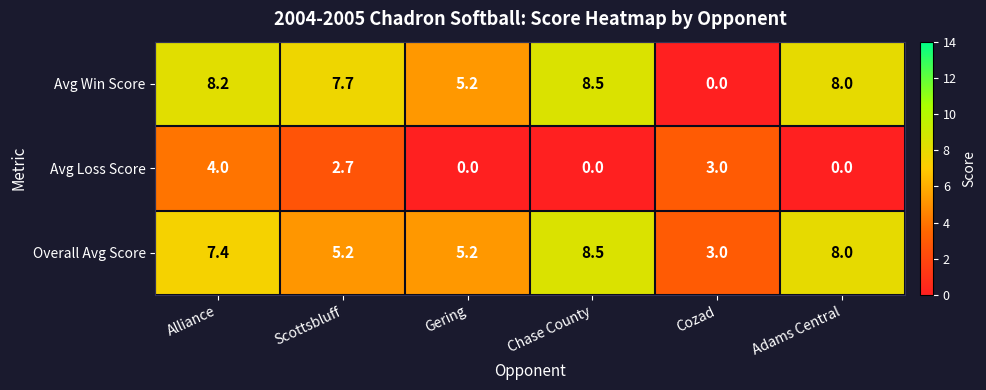

Which series has the widest spread of values?

Avg Win Score